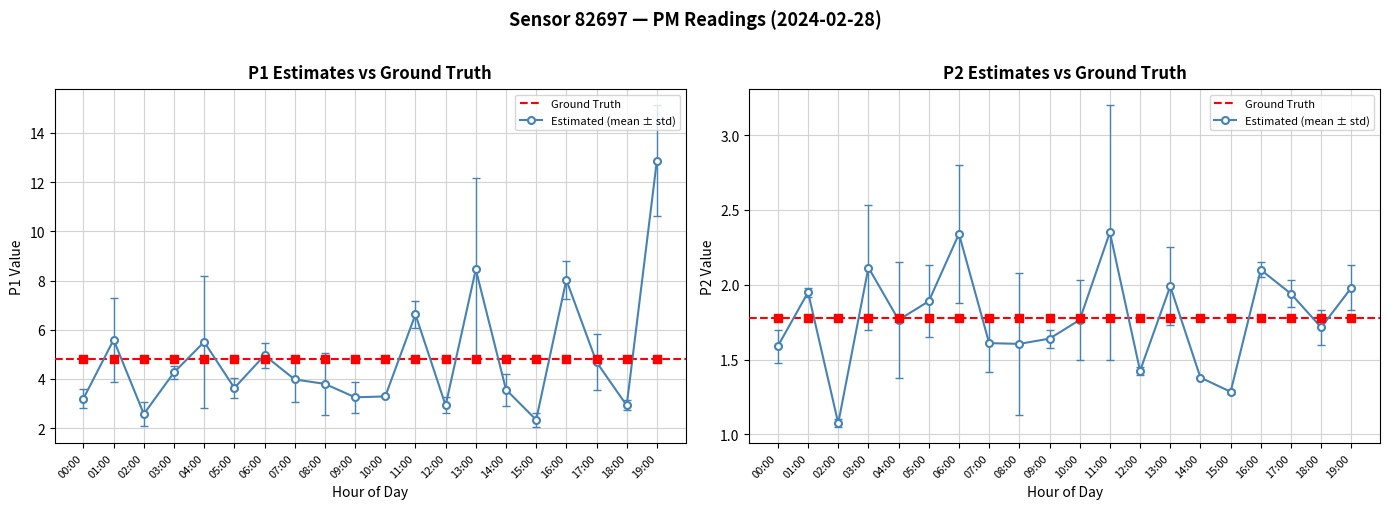

Is the value of P2_std at 15:00 greater than the value of P2 at 05:00?

No